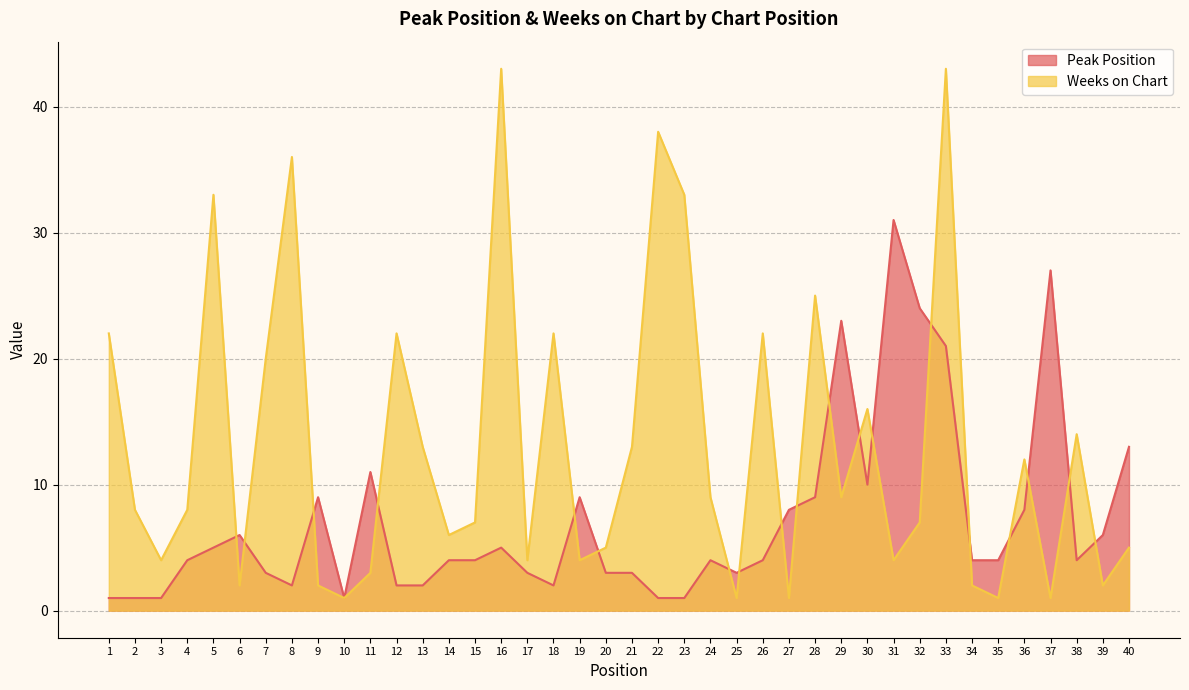

At how many categories does at least one series exceed 21?

15